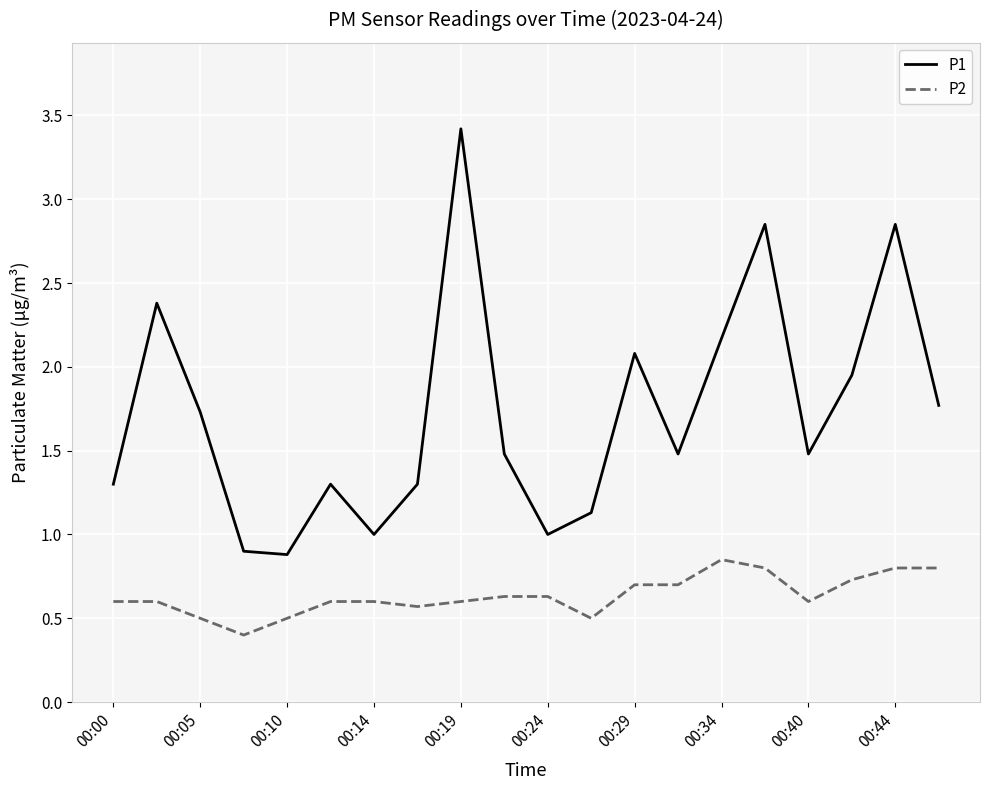

List the series in order of their overall mean, lowest first.

P2, P1